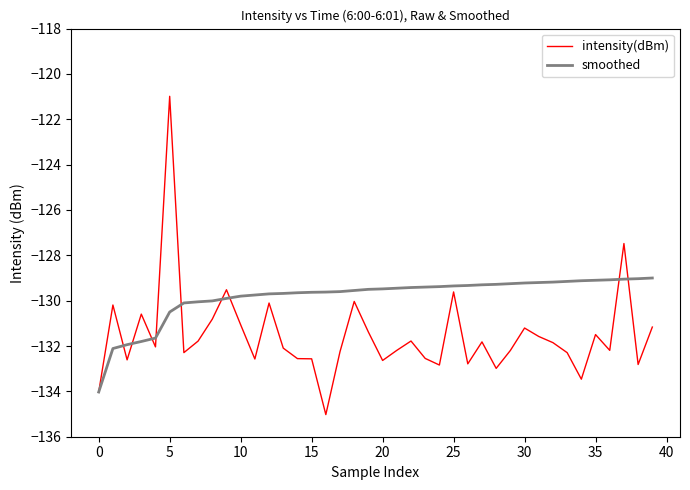

Rank the series by their average value, from lowest to highest.

intensity(dBm), smoothed